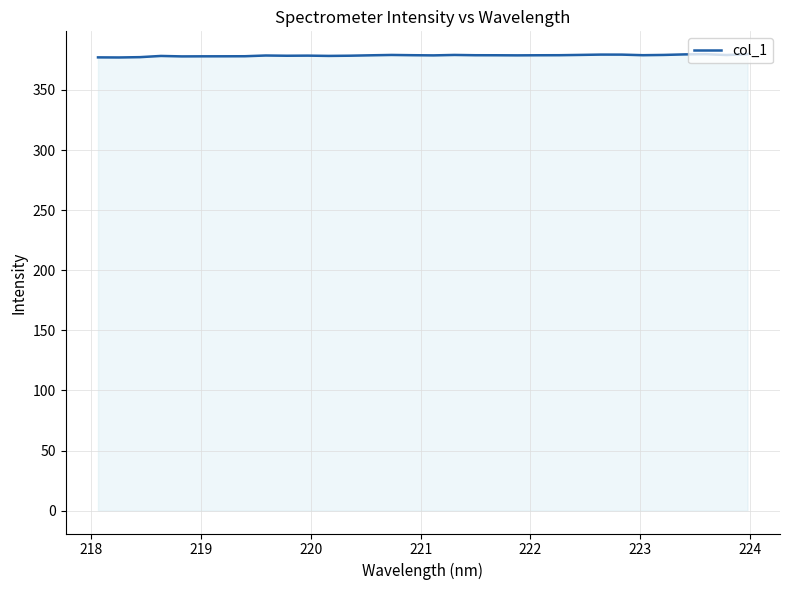

What is the smallest value displayed?

377.0